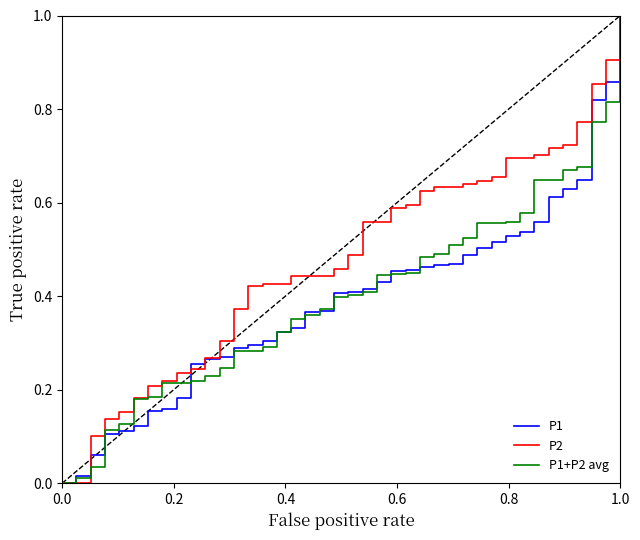

What is the maximum value shown in the chart?

1.0